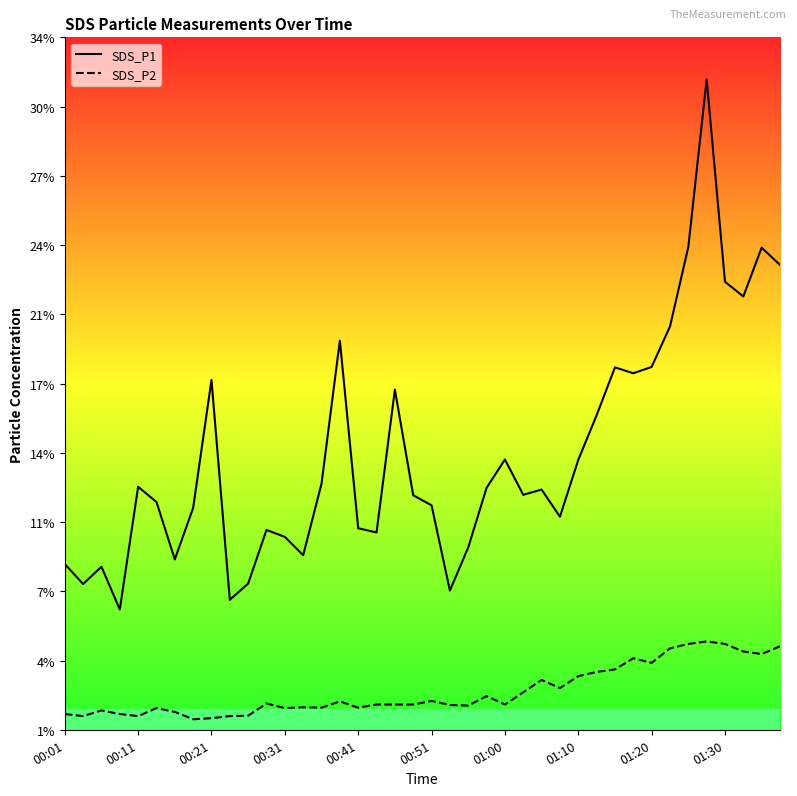

Which series has the largest total across all categories?

SDS_P1